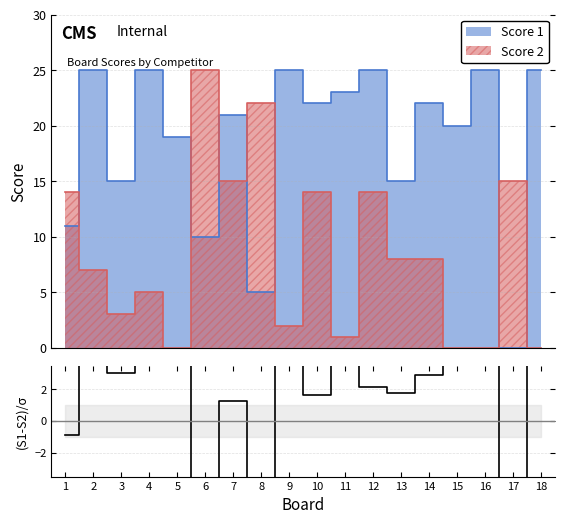

Reading left to right, extract all data points from this chart.

-0.9	3.5	3.0	3.9	4.2	-4.5	1.3	-6.9	4.5	1.7	4.5	2.2	1.8	2.9	4.4	4.9	-15.0	4.9